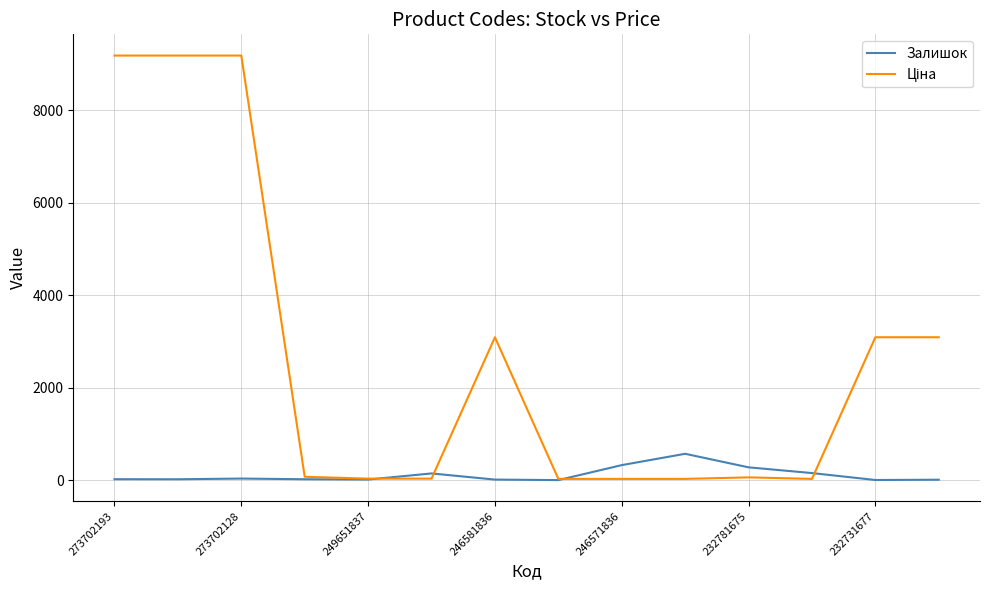

In Залишок, how many points are higher than both neighbors (excluding endpoints)?

3